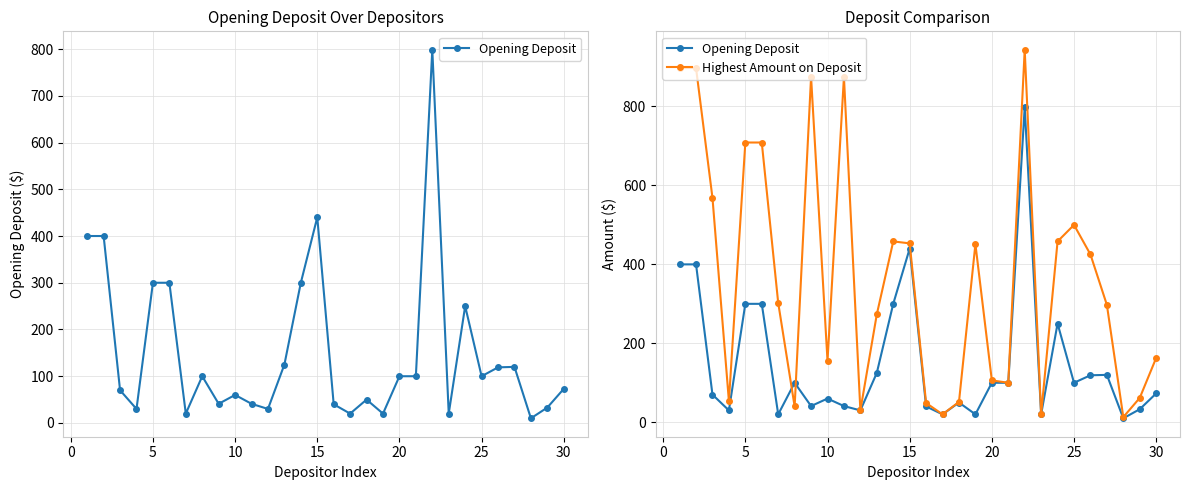

How many data points in Opening Deposit are above 100?

11